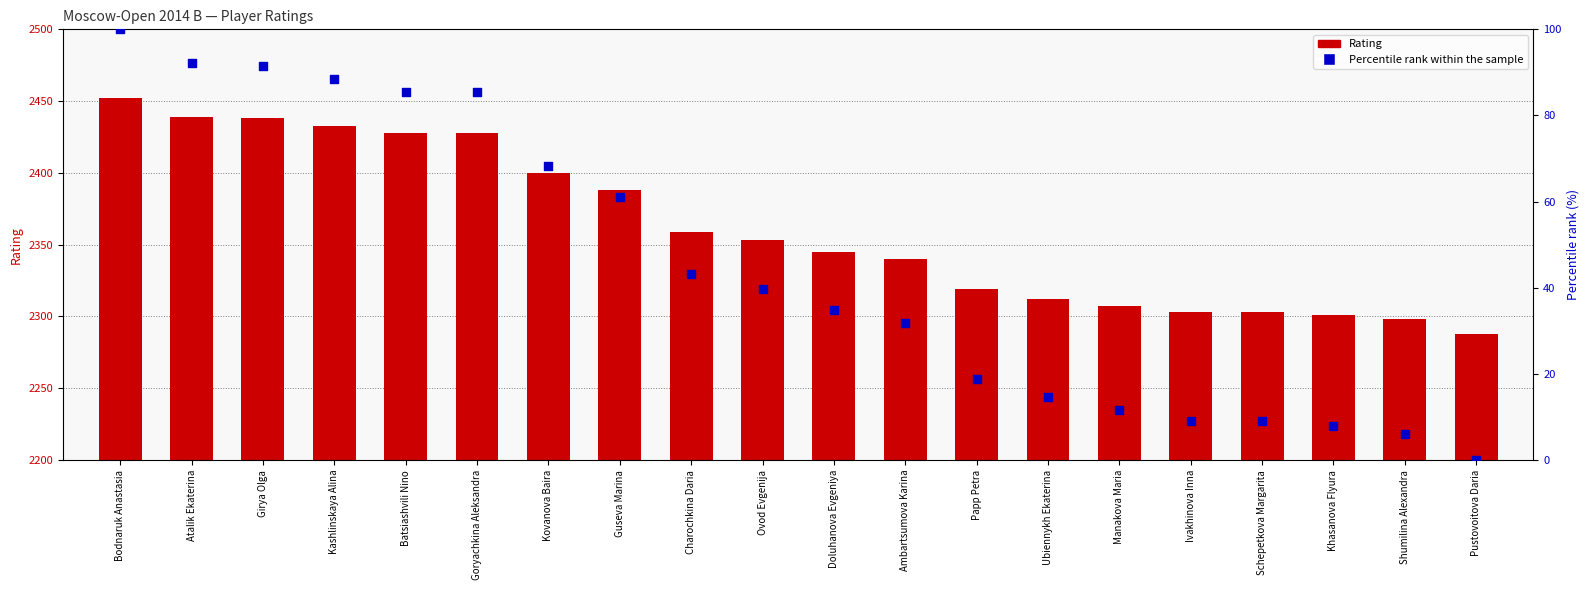

At how many categories does at least one series exceed 460?

20